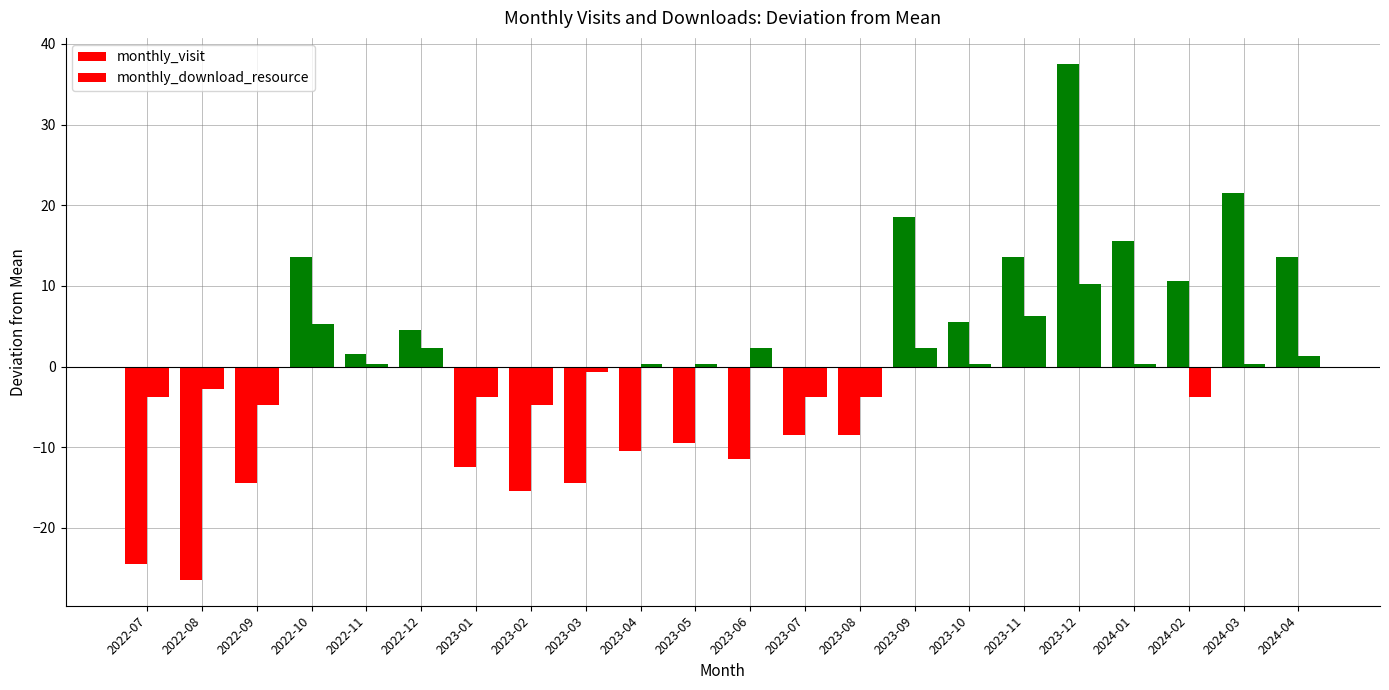

What is the label of the 5th bar from the right?

2023-12